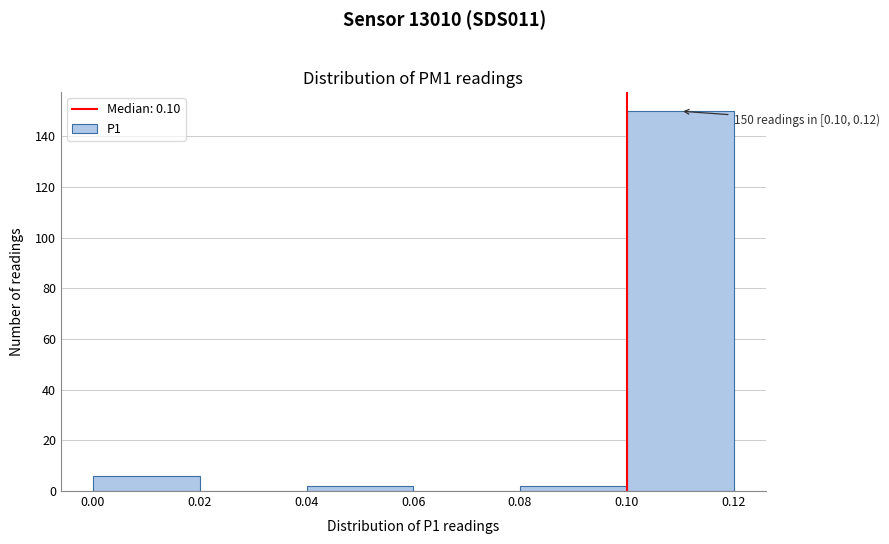

Which range on the x-axis has the tallest bar?

0.10 to 0.12